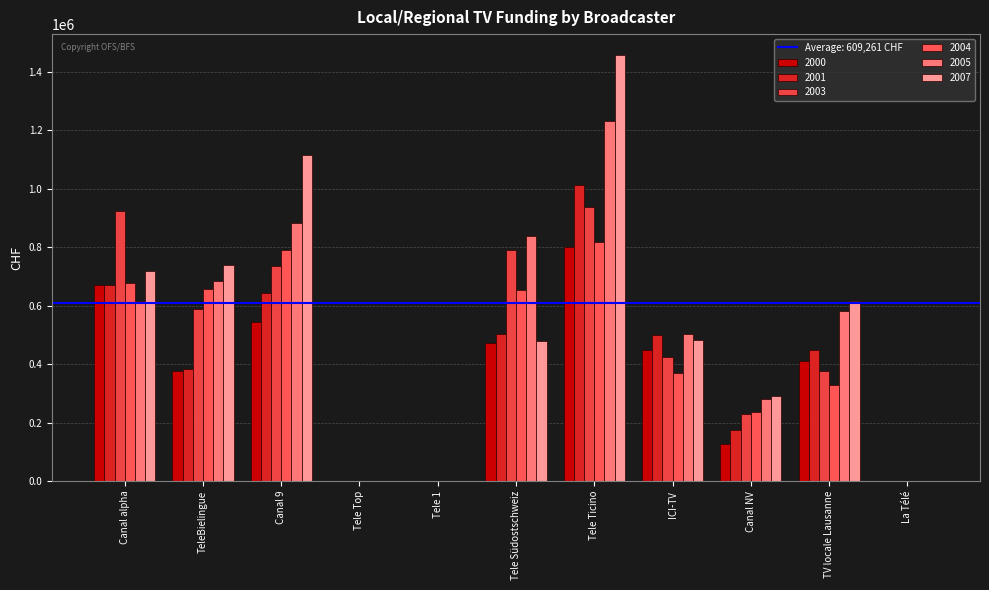

At which category is the sum across all series the highest?

Tele Ticino